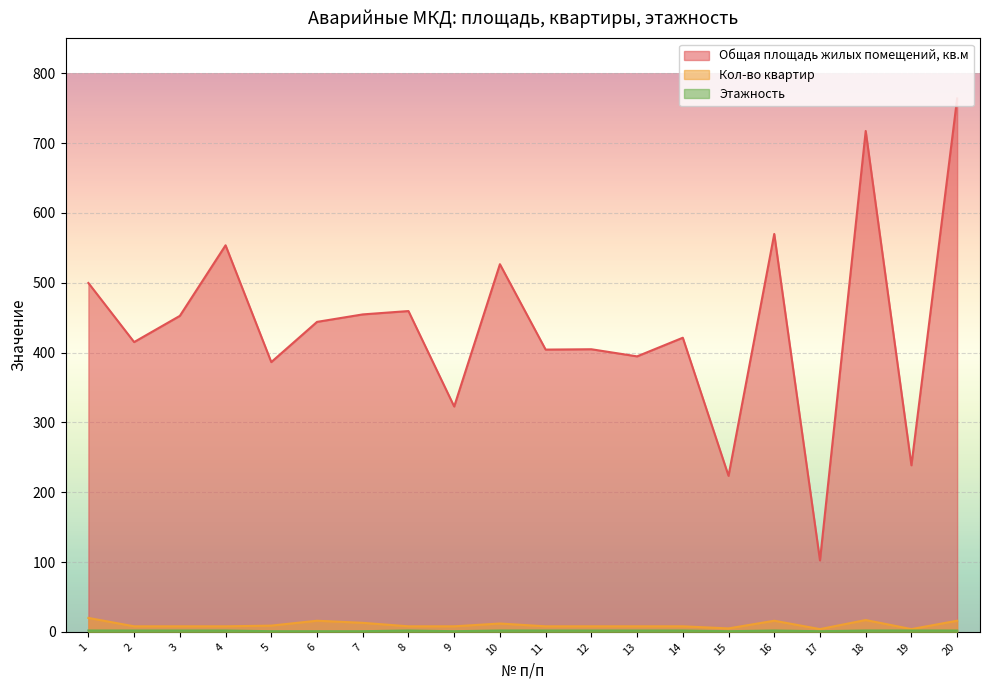

At which category does Кол-во квартир reach its first local valley?

15